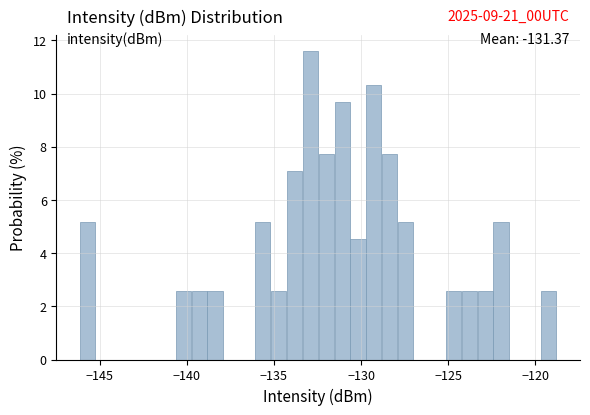

Around what value on the x-axis is the tallest bar? Give the approximate position of its centre, as read against the axis.

-133.0